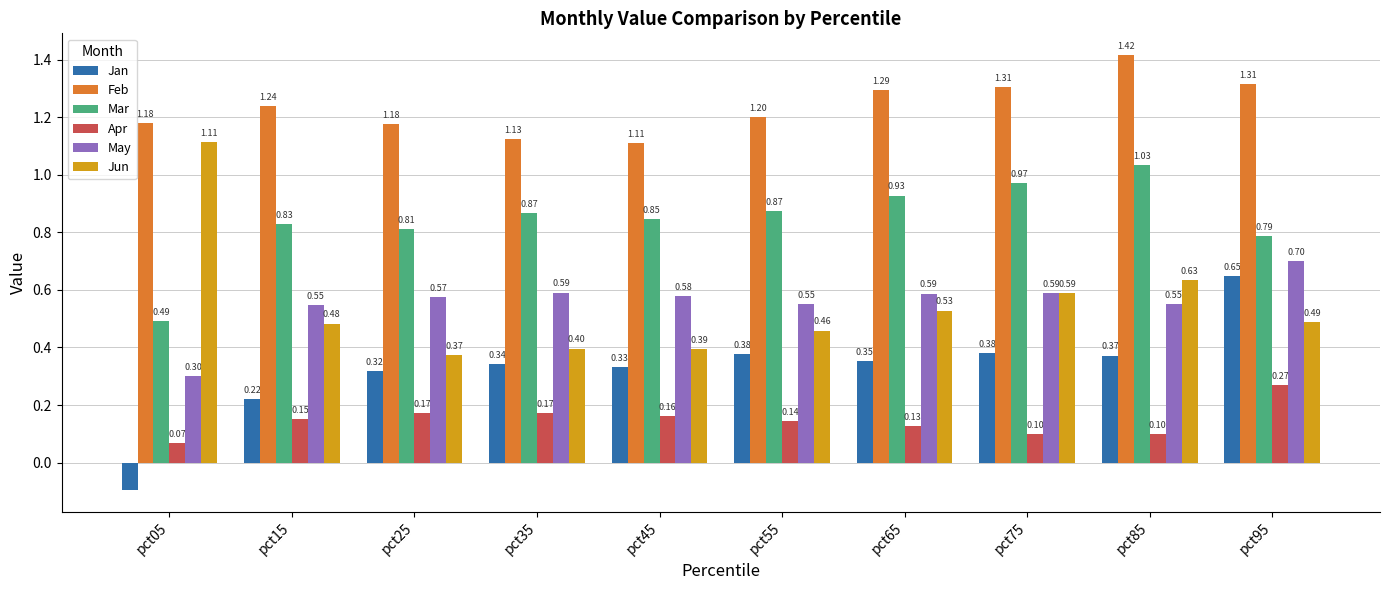

Is it true that Jun equals 0.2 at pct95?

False